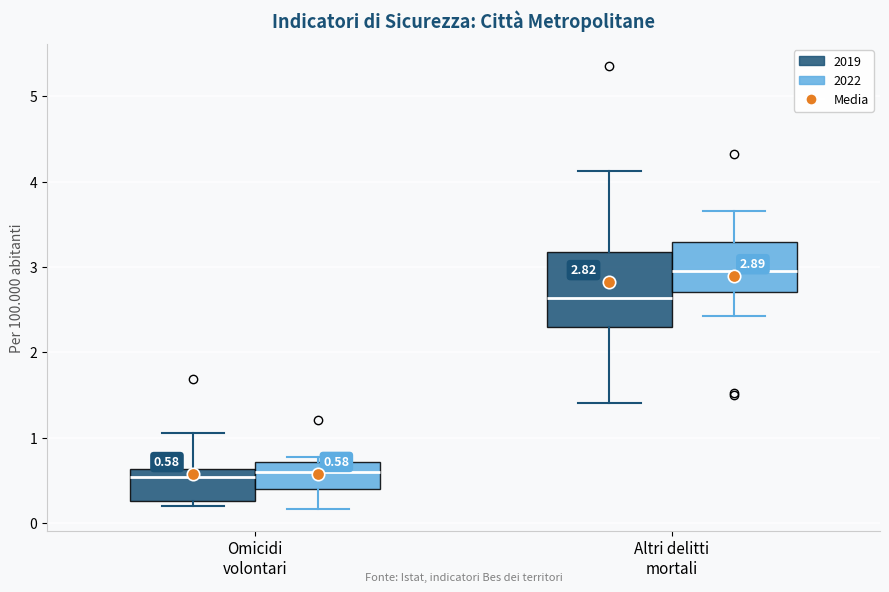

Comparing the boxes themselves (not the whiskers), which one is the tallest?

Altri delitti mortali (2019)